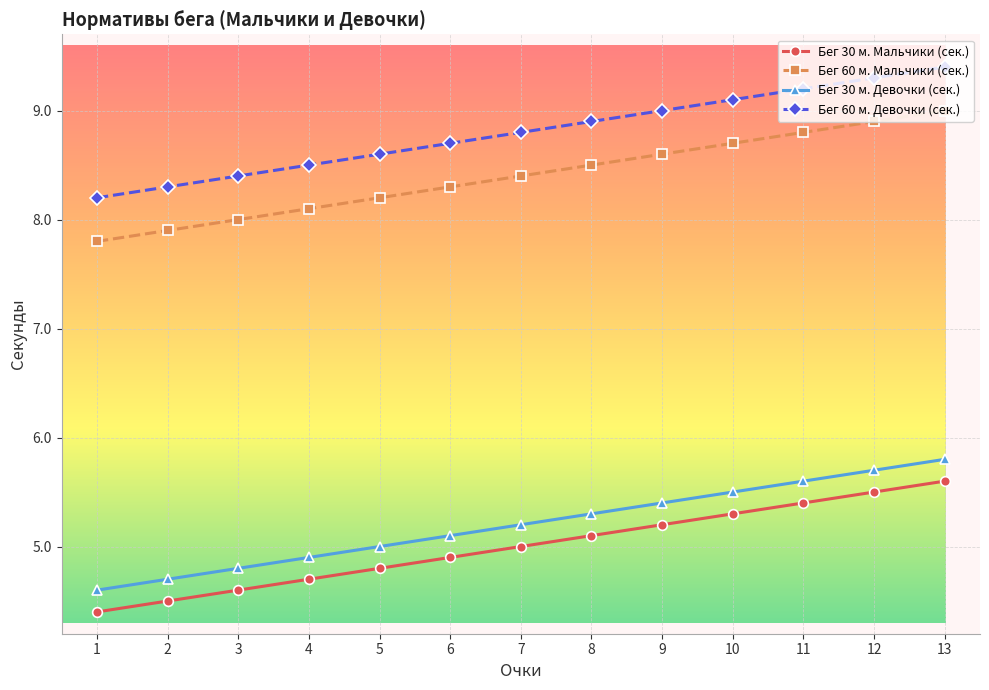

True or false: Бег 30 м. Девочки (сек.) and Бег 30 м. Мальчики (сек.) cross at least once.

False